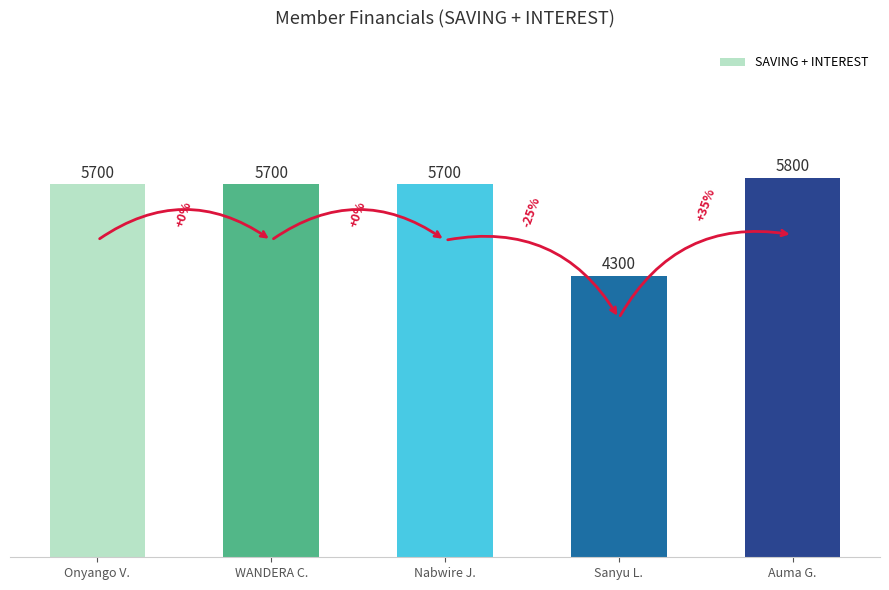

The chart shows a value of 5700 at Nabwire J.. True or false?

True